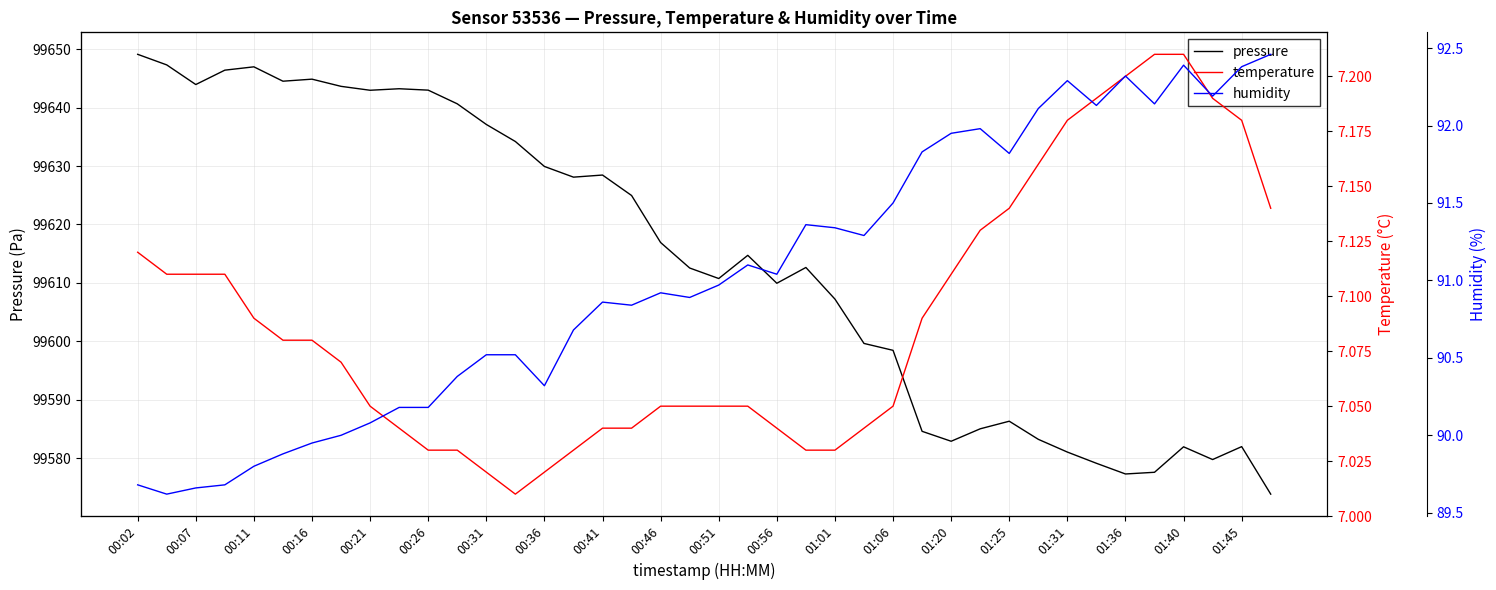

What is the difference between the highest and lowest values at 35?

99570.4